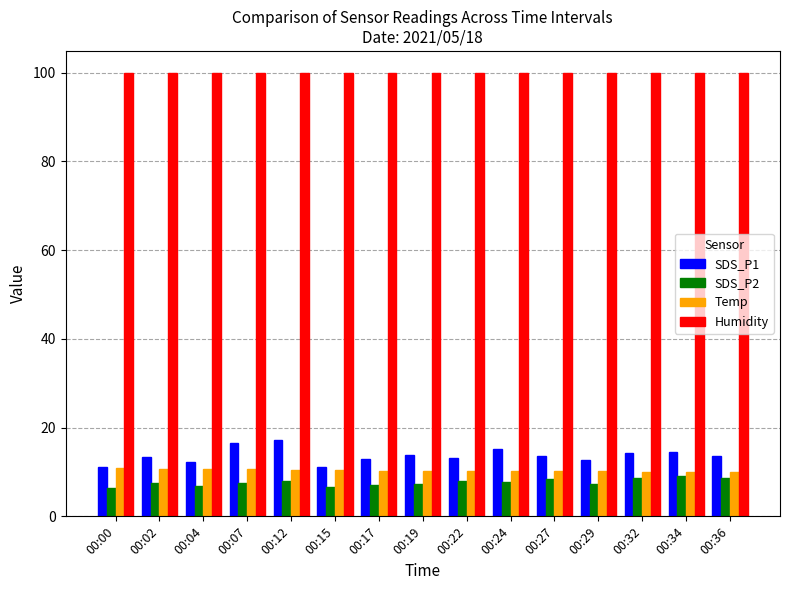

The SDS_P1 series shows 19.9 at 00:17. True or false?

False